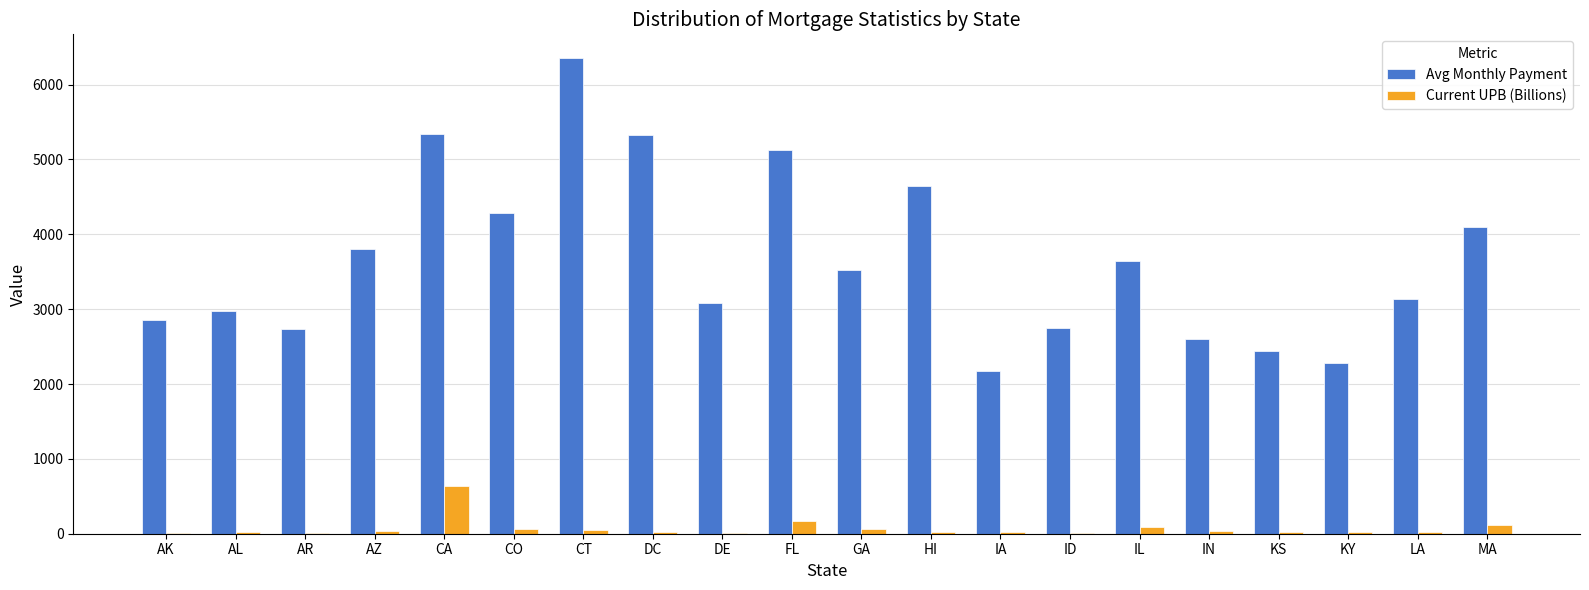

Is it true that Avg Monthly Payment equals 4643.0 at HI?

True